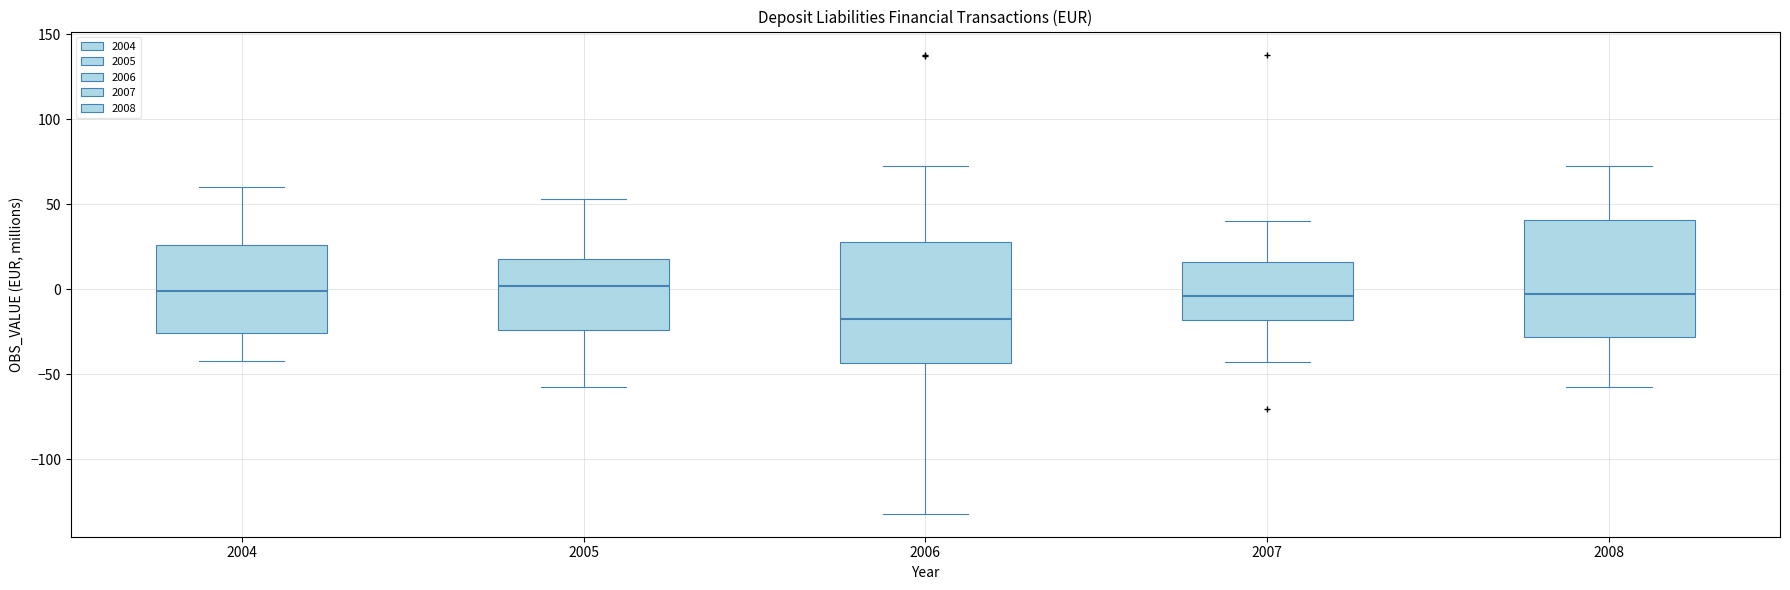

Where does the upper whisker of the box at x = 2005 end on the y-axis? The values are not printed on the chart, so give them approximately, as read against the axis.

55